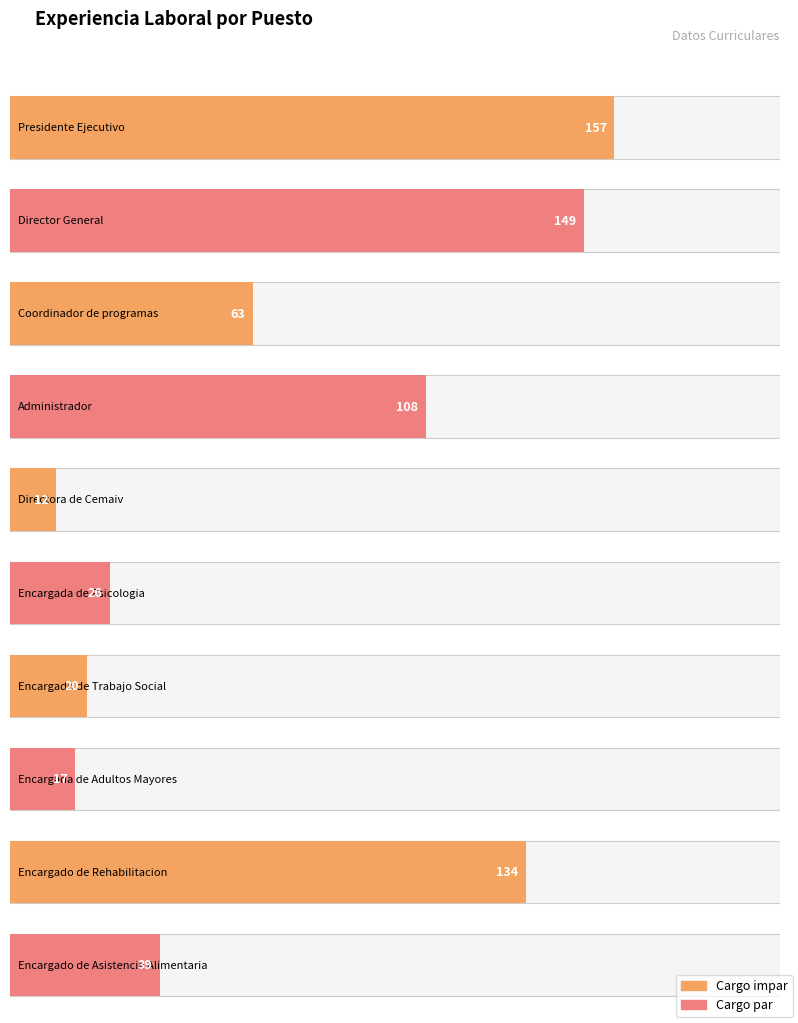

What position from the right is Directora de Cemaiv?

10